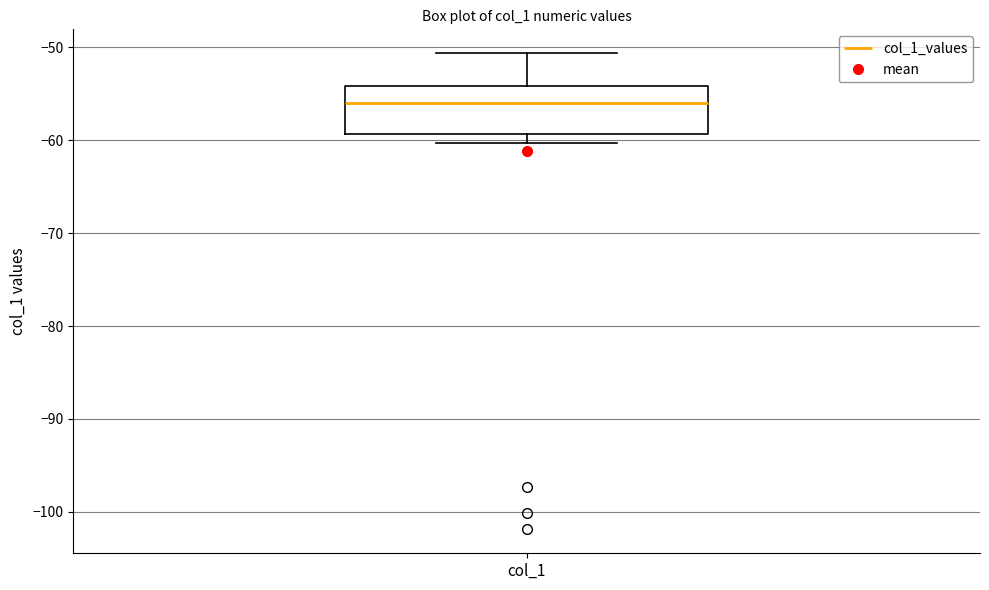

Read this box plot against the y-axis: the position of the median line, the range covered by the box, and the ends of both whiskers. The values are not printed on the chart, so give them approximately, as read against the axis.

median -56, box -59 to -54, whiskers -60 to -51